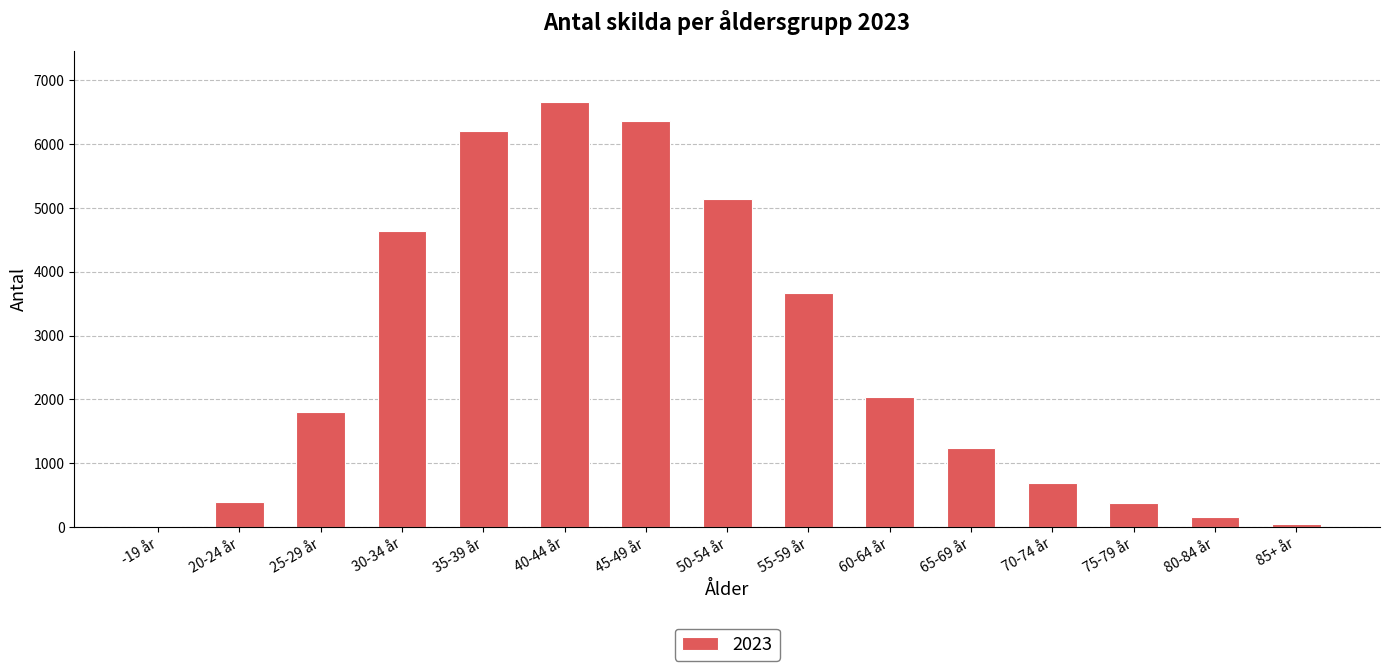

Is it true that the value at 50-54 år is 5138?

True